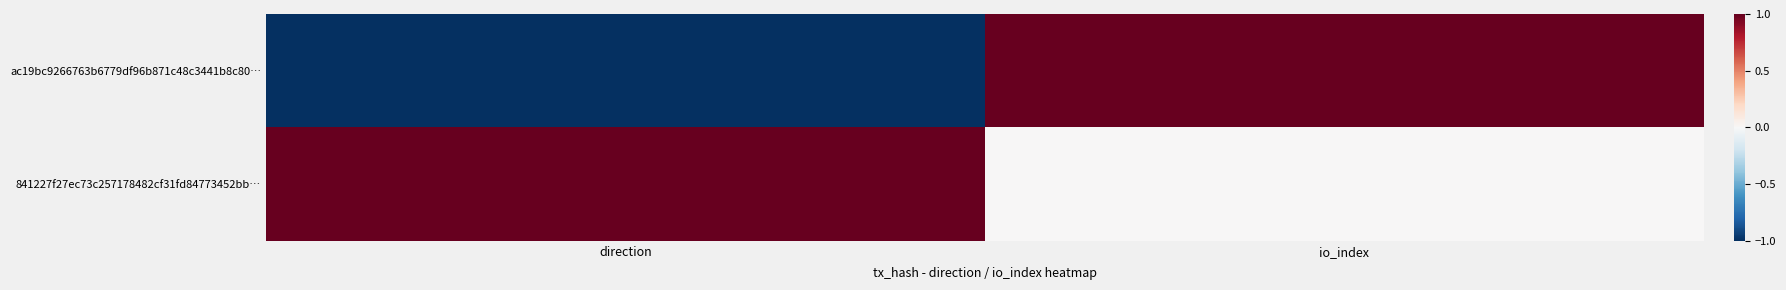

At how many categories does at least one series exceed 0?

2